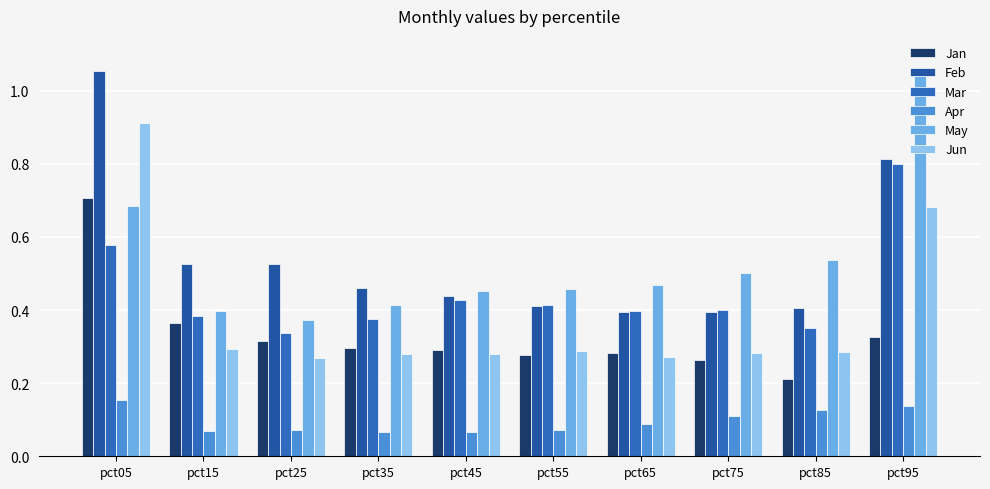

Between pct15 and pct65, which series saw the biggest shift?

Feb